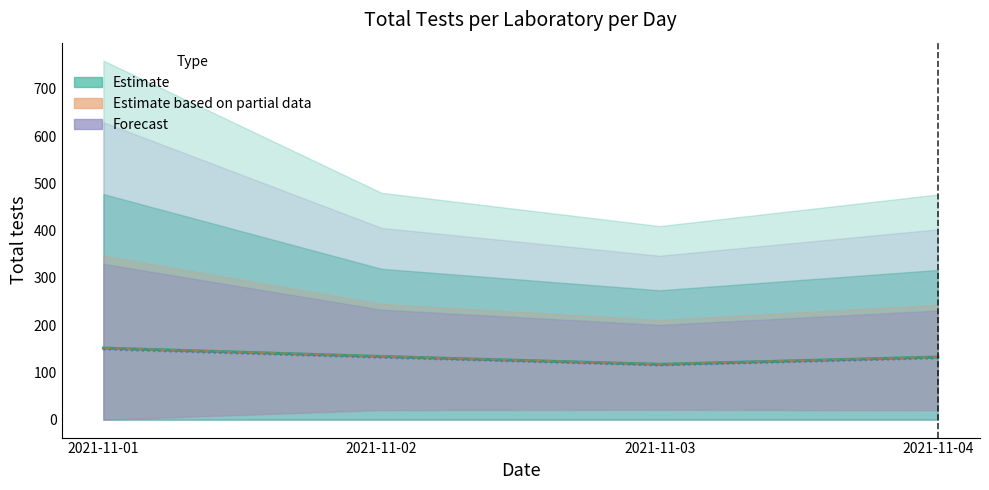

True or false: Estimate based on partial data and Forecast intersect in this chart.

False